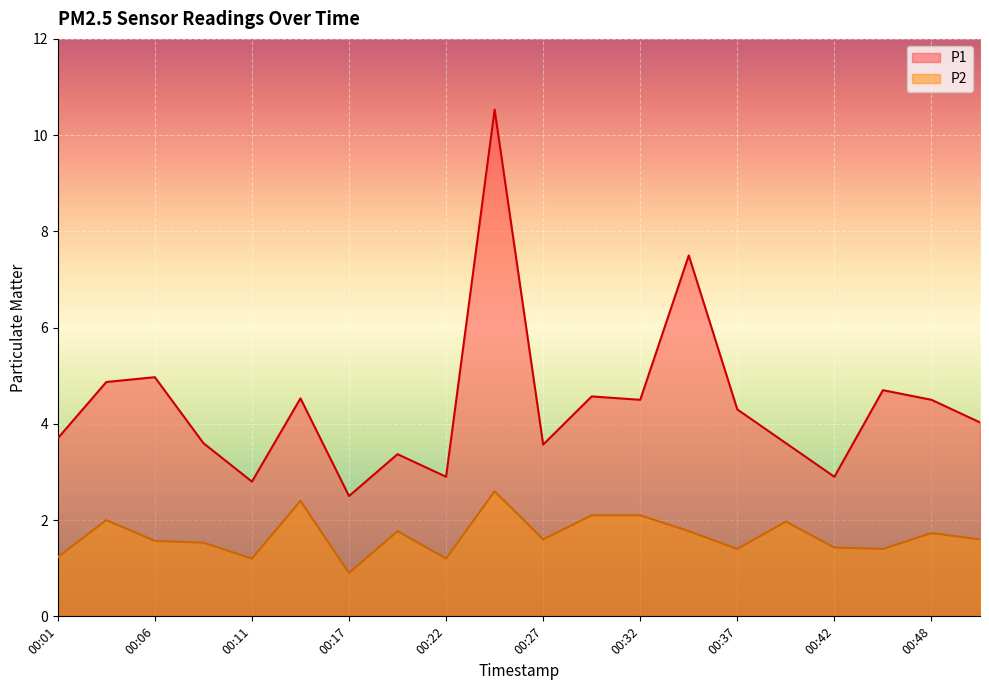

Reading left to right, list all the values displayed in this chart.

P1: 3.7	4.9	5.0	3.6	2.8	4.5	2.5	3.4	2.9	10.5	3.6	4.6	4.5	7.5	4.3	3.6	2.9	4.7	4.5	4.0
P2: 1.2	2.0	1.6	1.5	1.2	2.4	0.9	1.8	1.2	2.6	1.6	2.1	2.1	1.8	1.4	2.0	1.4	1.4	1.7	1.6